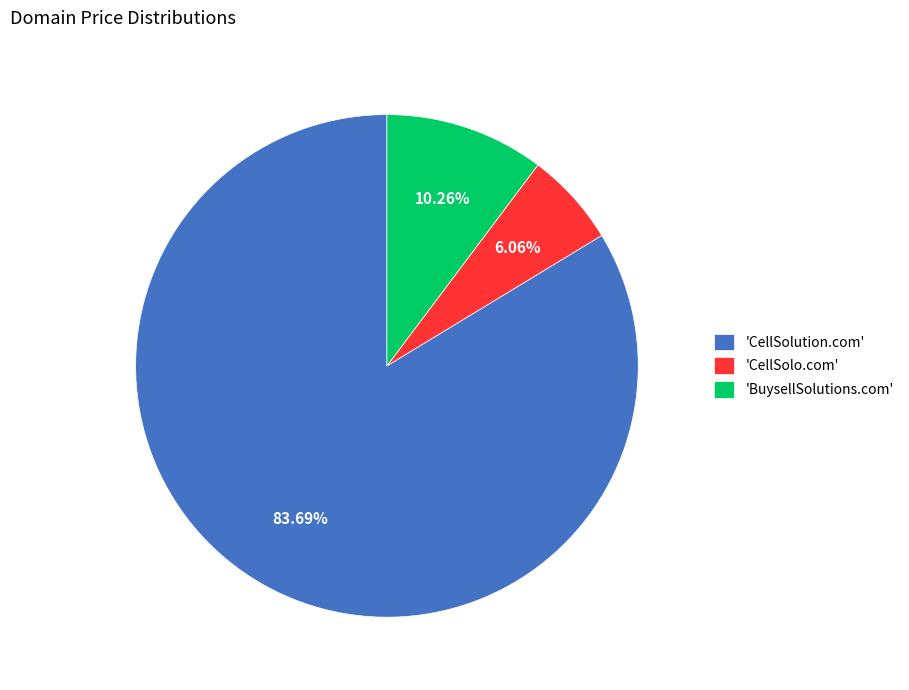

How many segments does this pie chart have?

3